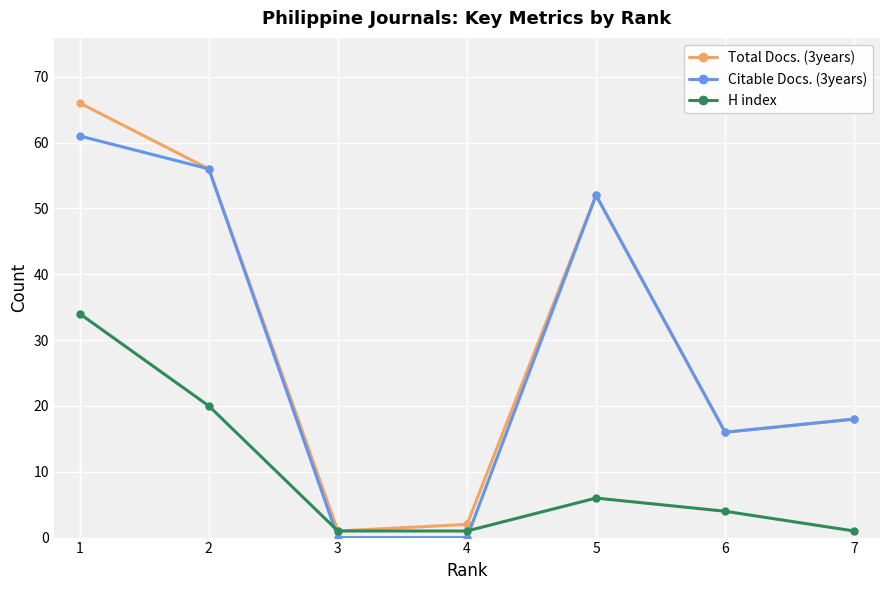

Count the number of data series in this chart.

3